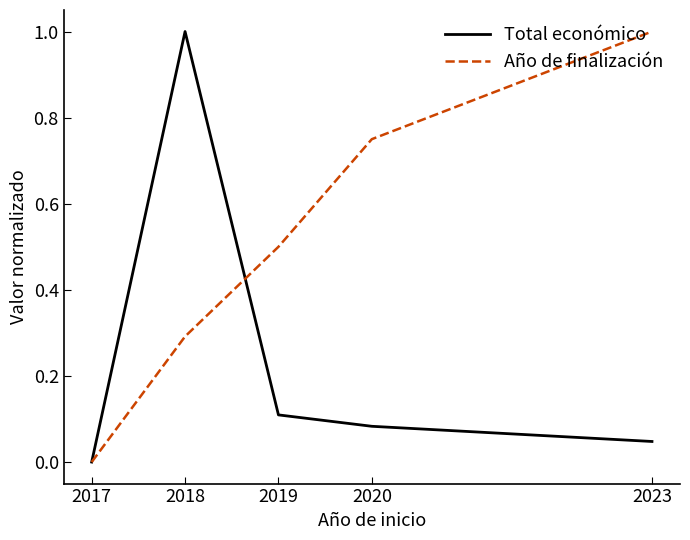

How many series are shown in this chart?

2